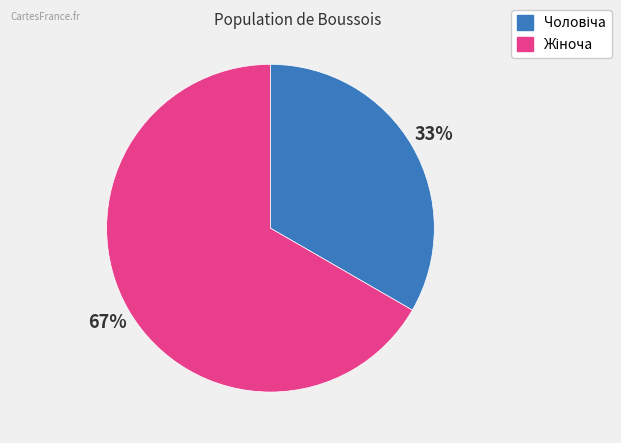

How many slices are in this pie chart?

2